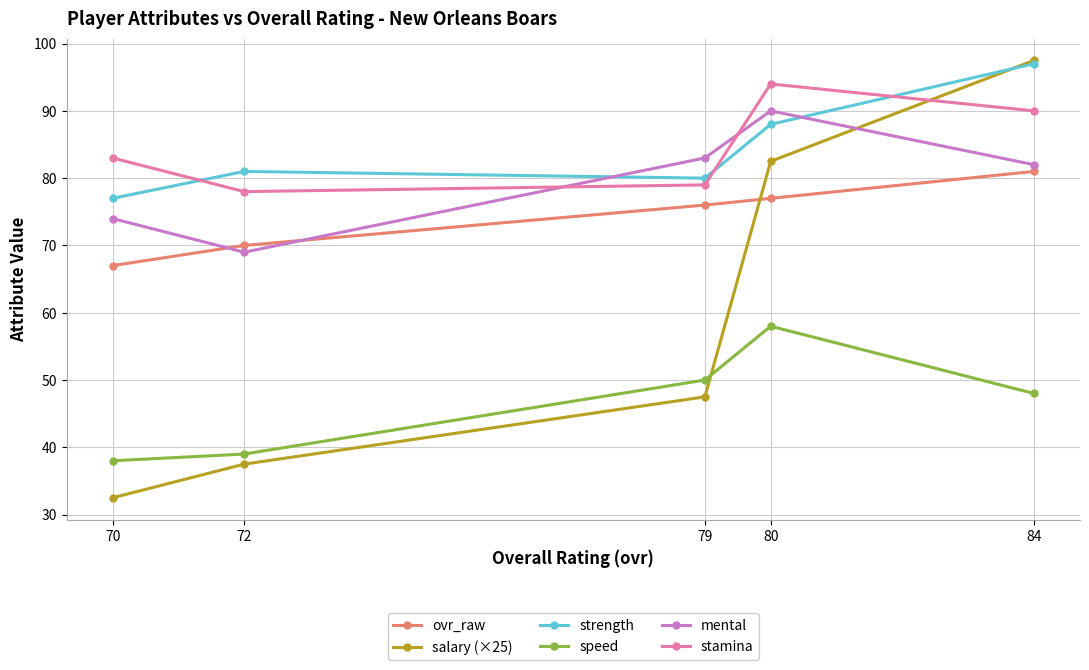

At which label is ovr_raw closest to 74?

79